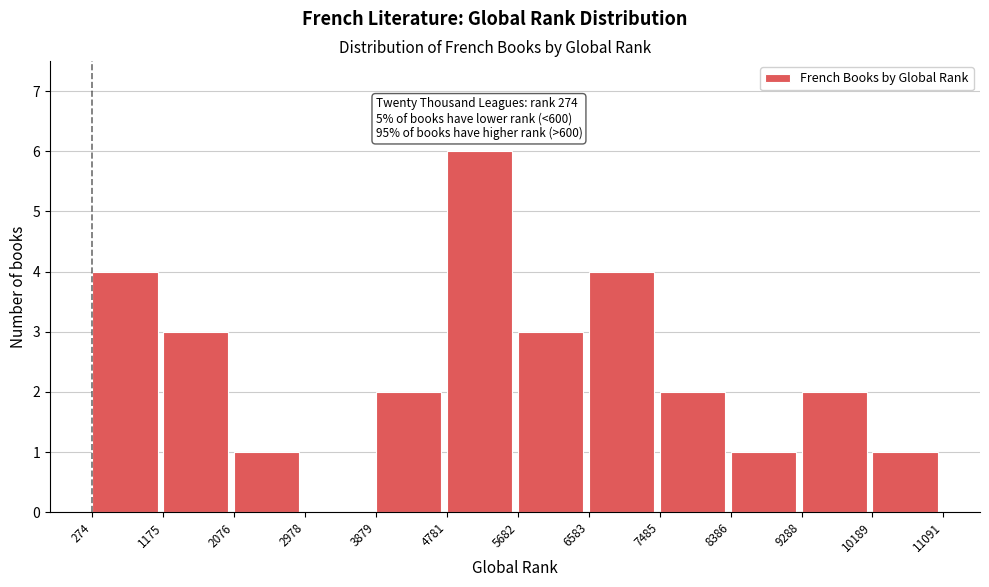

Which range on the x-axis has the tallest bar?

4781 to 5682